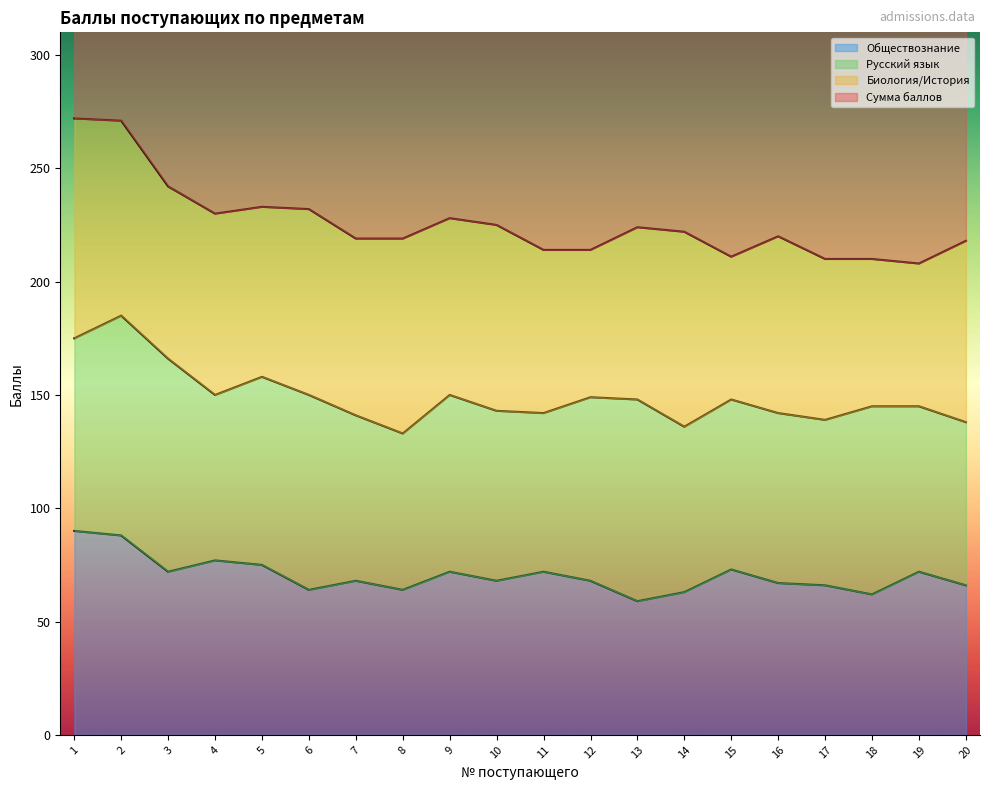

Which series has the largest range (max minus min)?

Сумма баллов